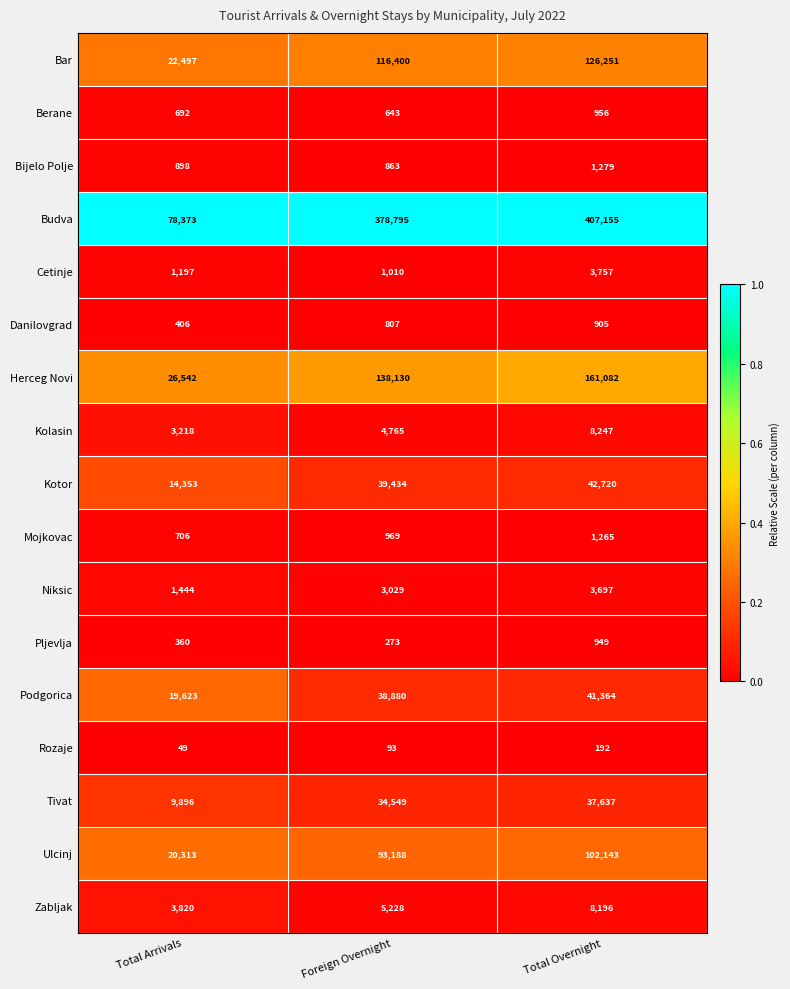

At which label is Podgorica closest to 30493?

Foreign Overnight